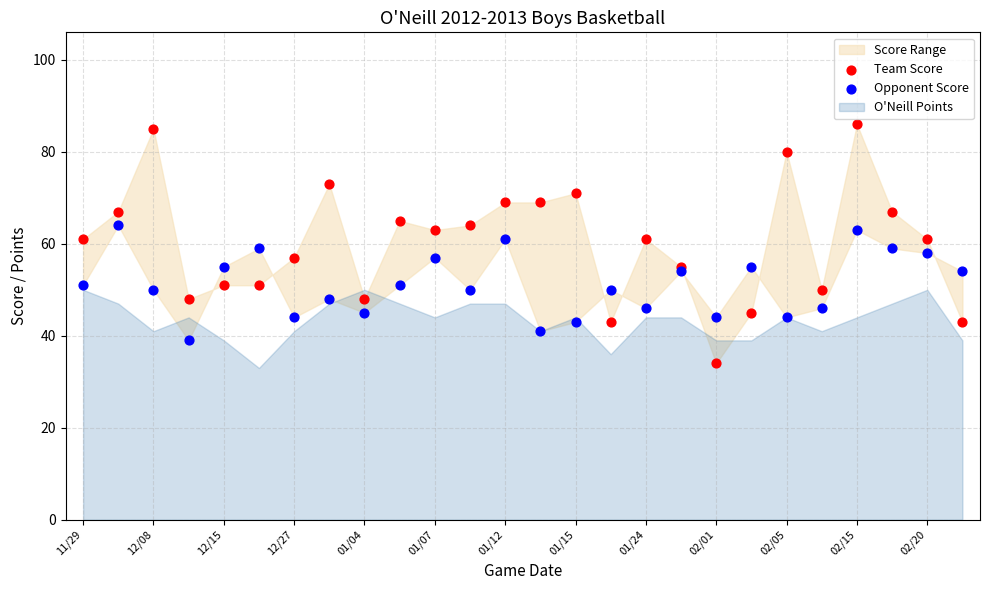

Which series contains the highest Y value?

Team Score